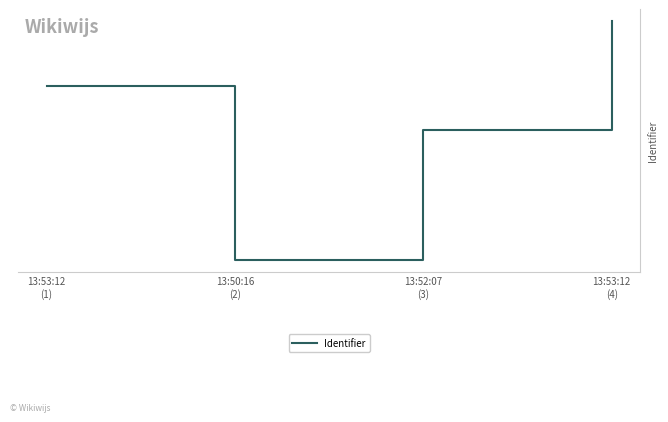

List the labels in order of value, largest first.

13:53:12
(4), 13:53:12
(1), 13:52:07
(3), 13:50:16
(2)